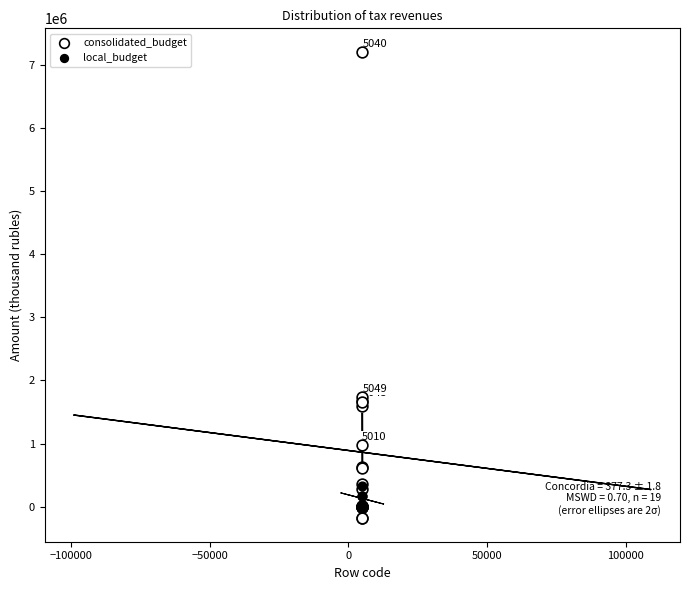

Which series contains the lowest Y value?

consolidated_budget